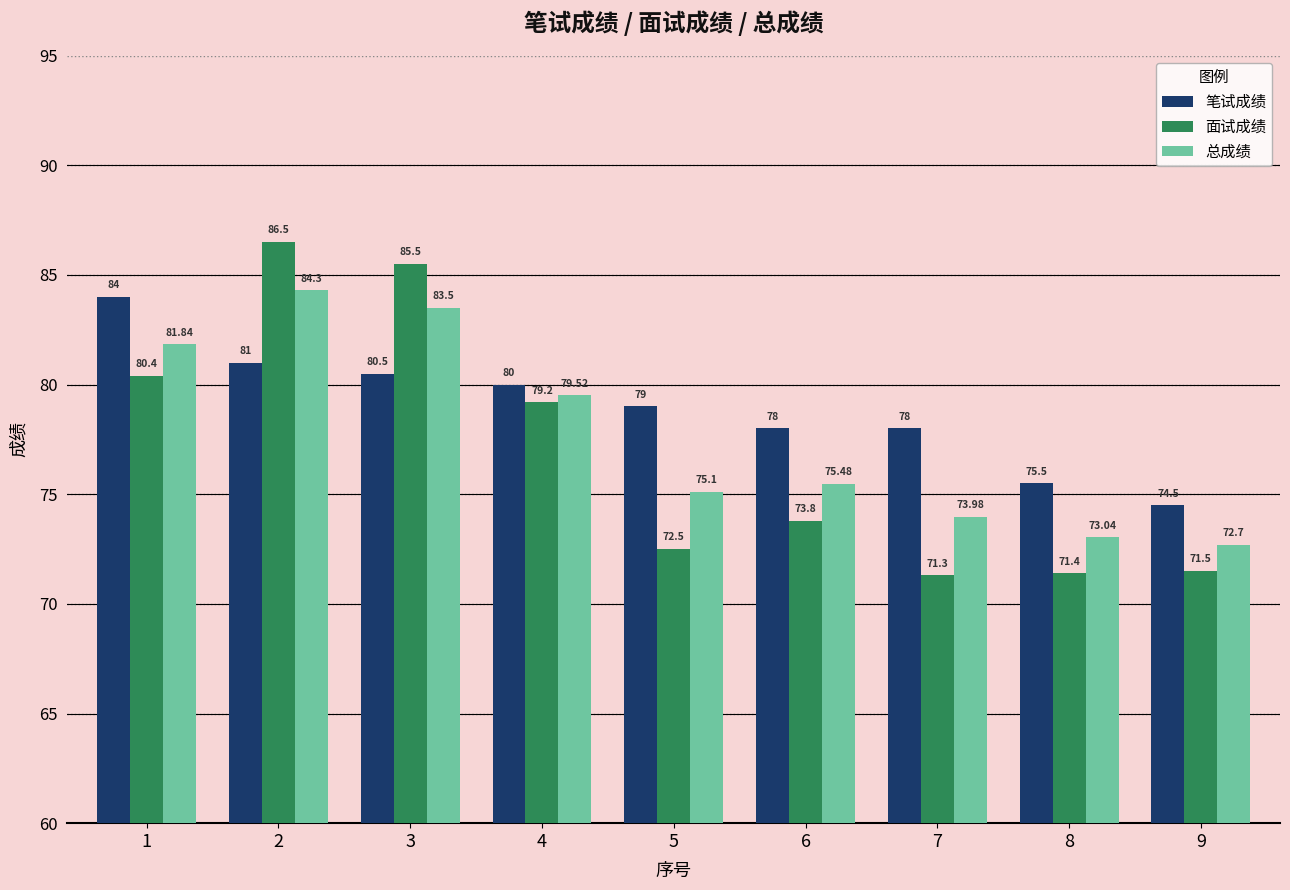

Reading left to right, what are all the values shown in this chart?

笔试成绩: 1=84.0	2=81.0	3=80.5	4=80.0	5=79.0	6=78.0	7=78.0	8=75.5	9=74.5
面试成绩: 1=80.4	2=86.5	3=85.5	4=79.2	5=72.5	6=73.8	7=71.3	8=71.4	9=71.5
总成绩: 1=81.8	2=84.3	3=83.5	4=79.5	5=75.1	6=75.5	7=74.0	8=73.0	9=72.7